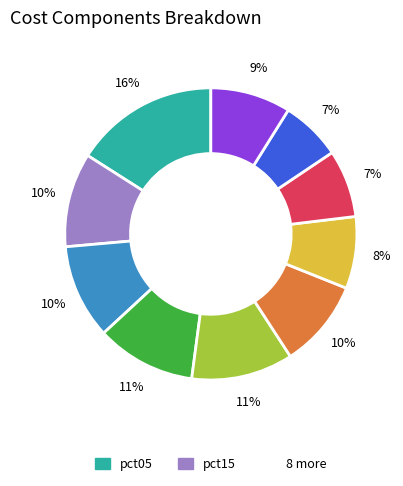

To the nearest percent, what is the average slice percentage?

10%